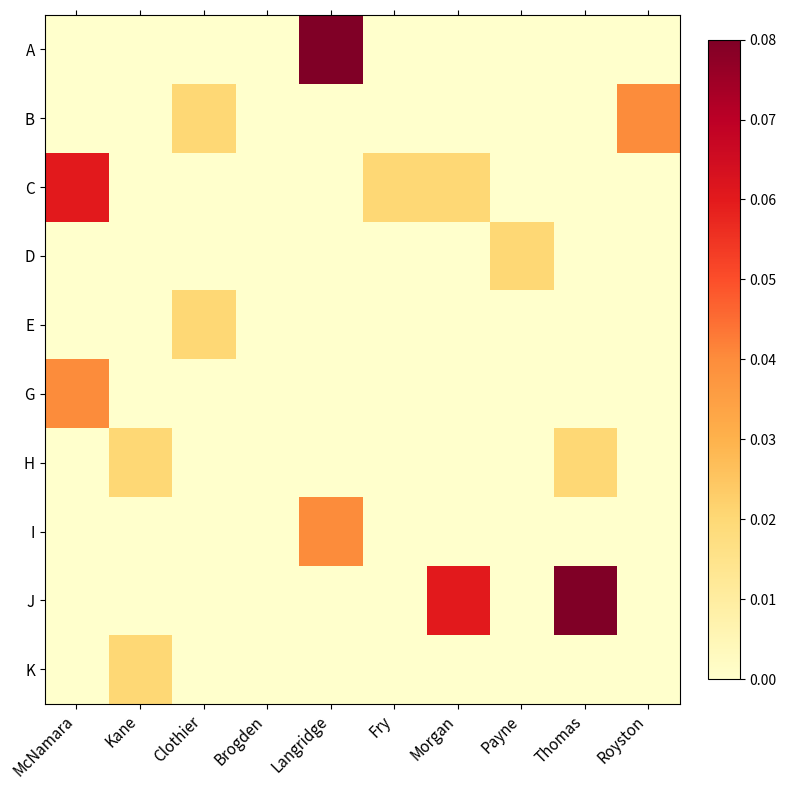

At which category does the chart reach its minimum across all series?

McNamara